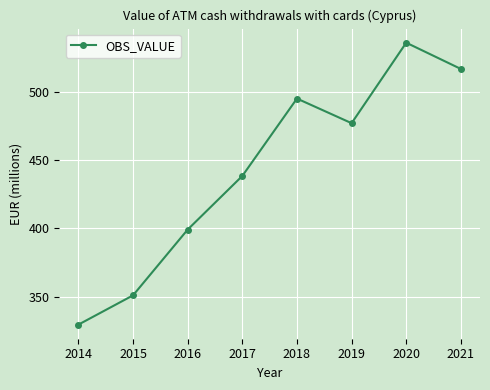

What is the value of the 7th point from the left?

535.8